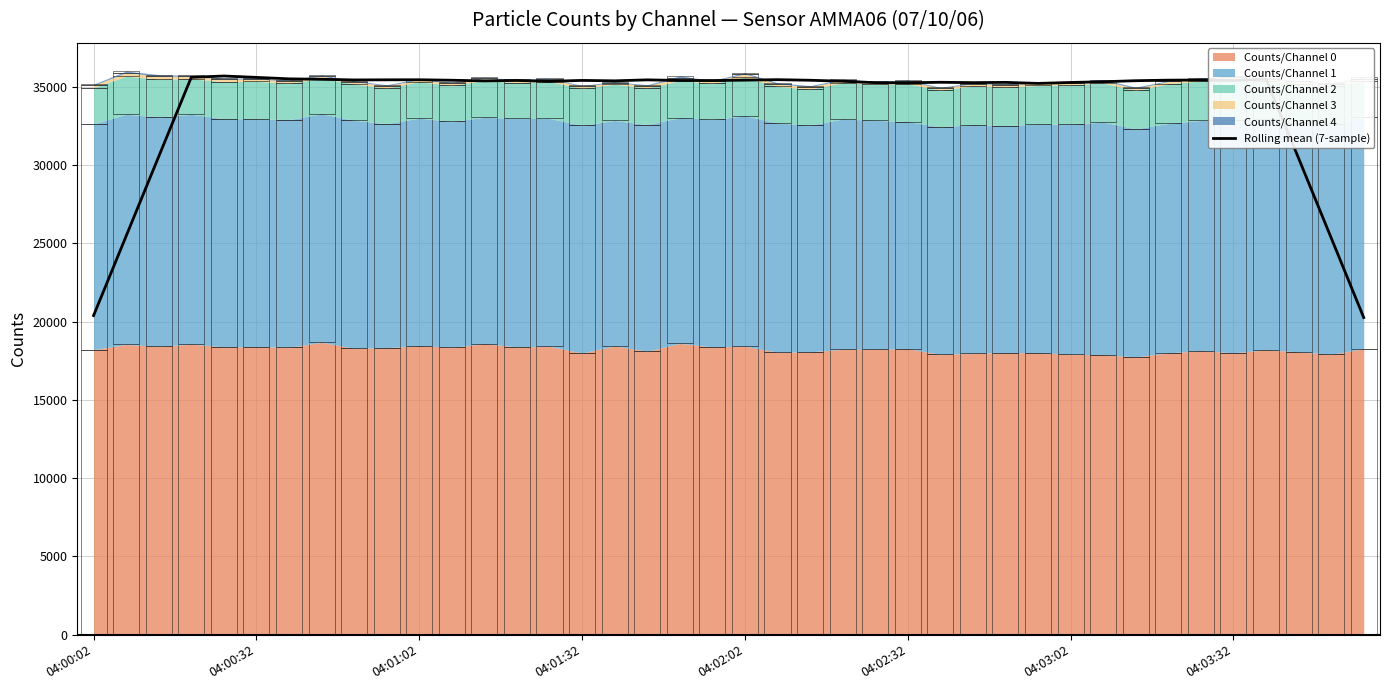

Is it true that the value at 8 is 56273.0?

False